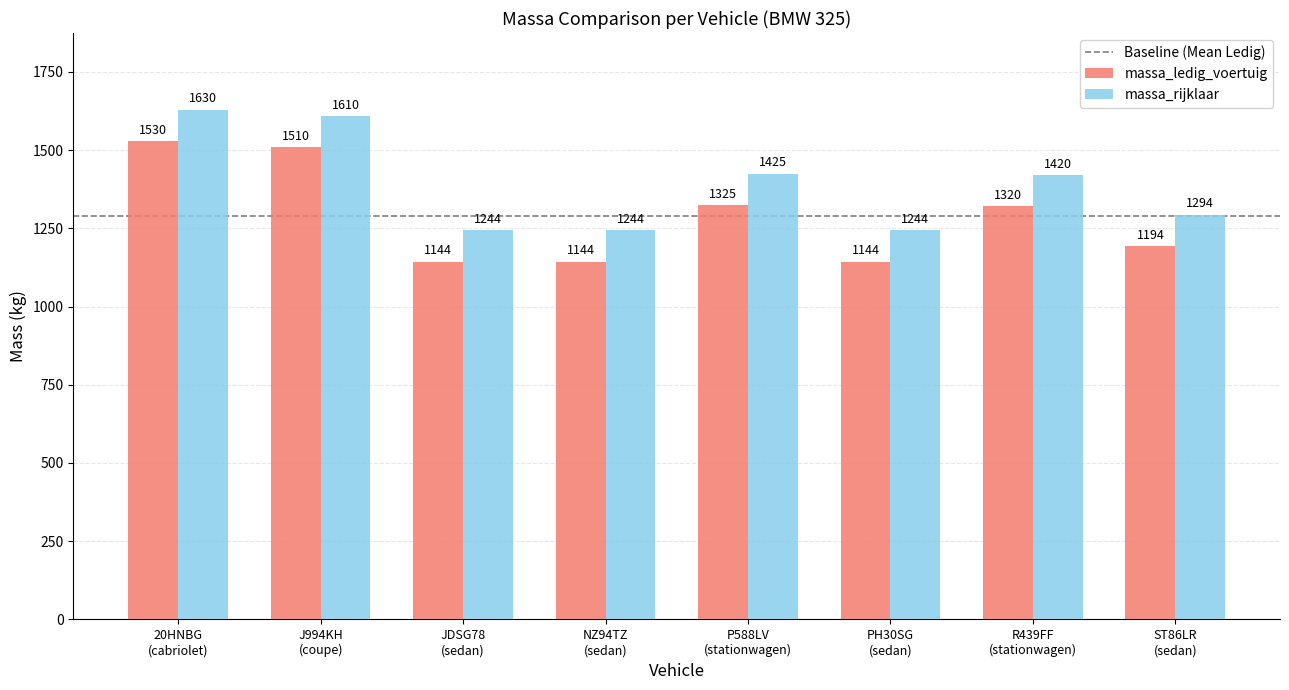

At which category is the sum across all series the highest?

20HNBG
(cabriolet)